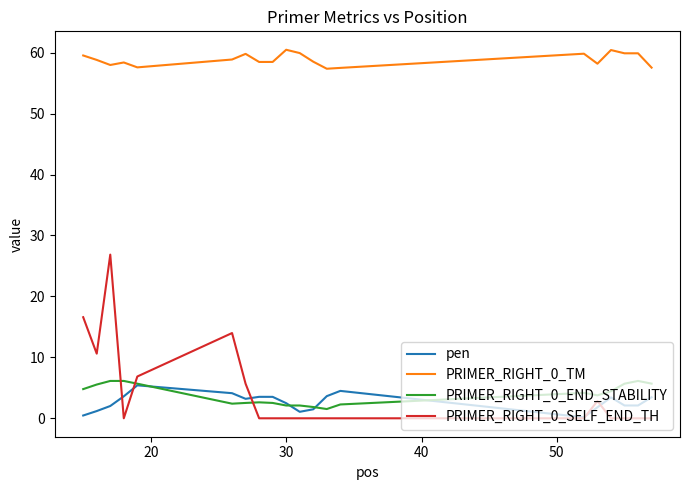

What is the difference between the second highest and minimum values in the pen series?

4.3